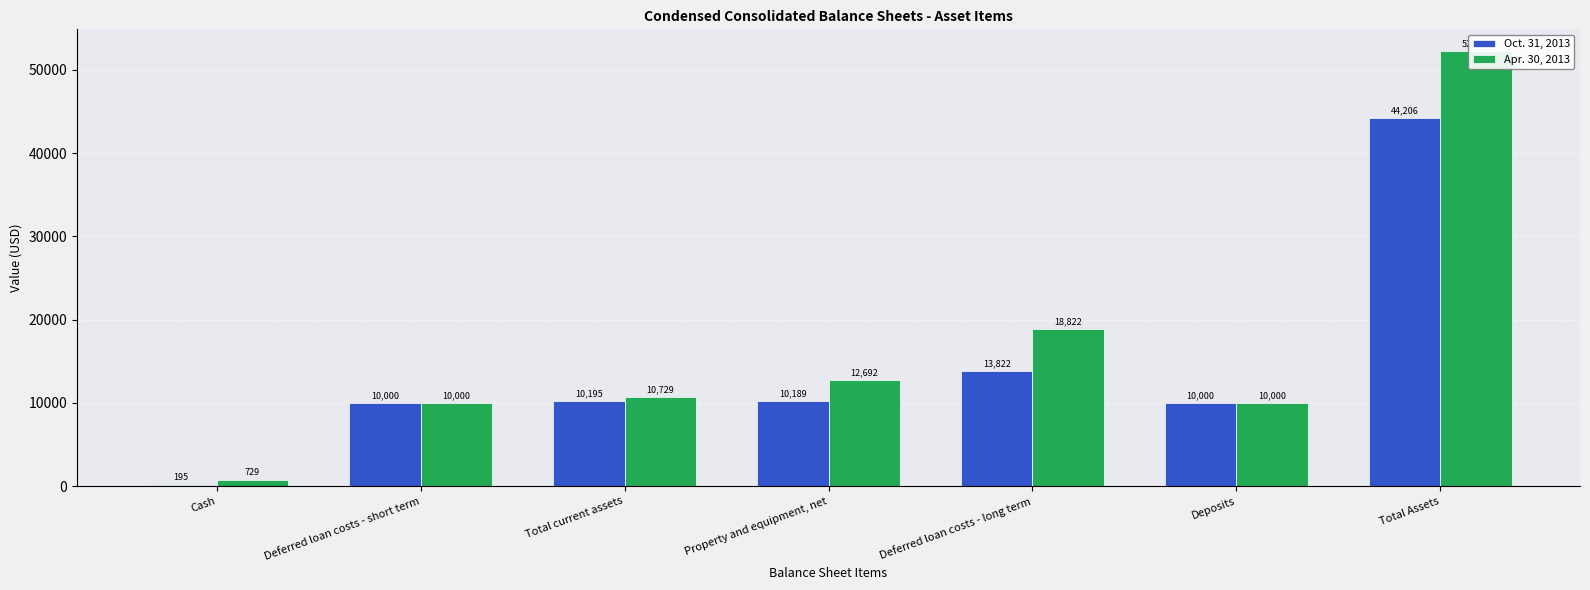

Reading left to right, list all the values displayed in this chart.

Oct. 31, 2013: 195	10000	10195	10189	13822	10000	44206
Apr. 30, 2013: 729	10000	10729	12692	18822	10000	52243